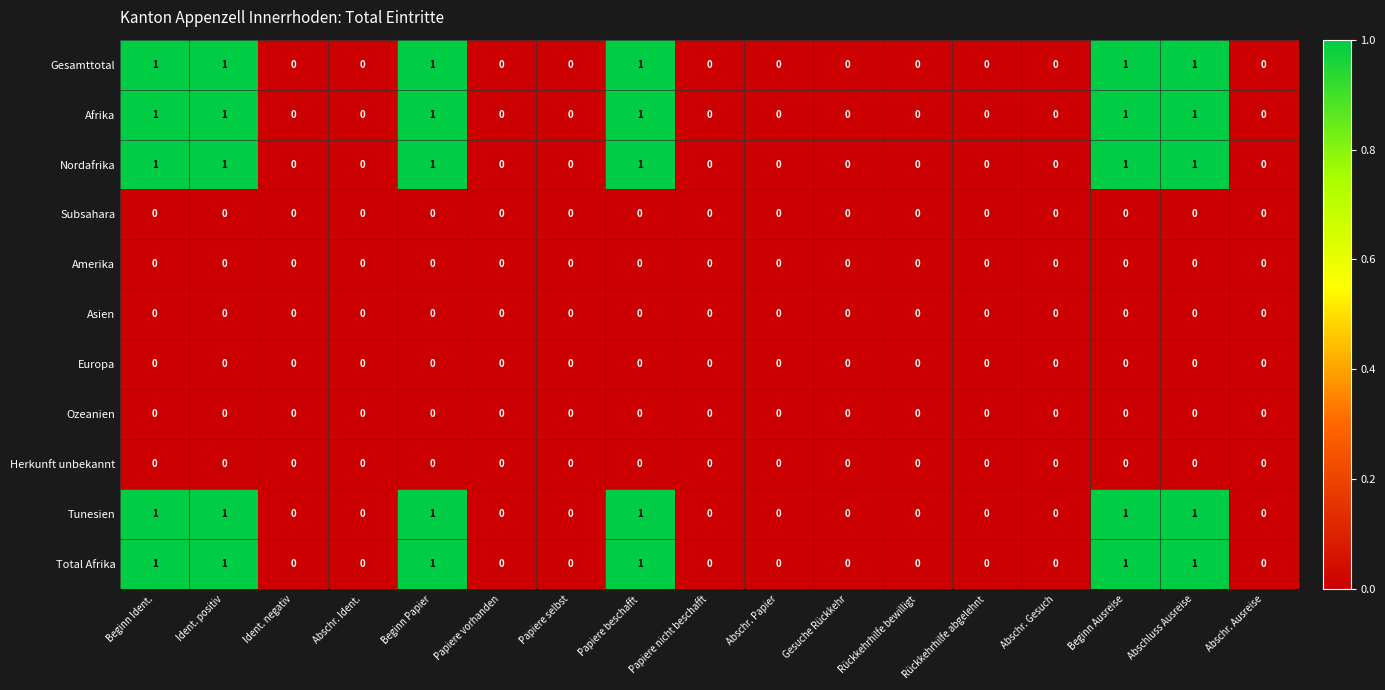

How many series are shown in this chart?

11